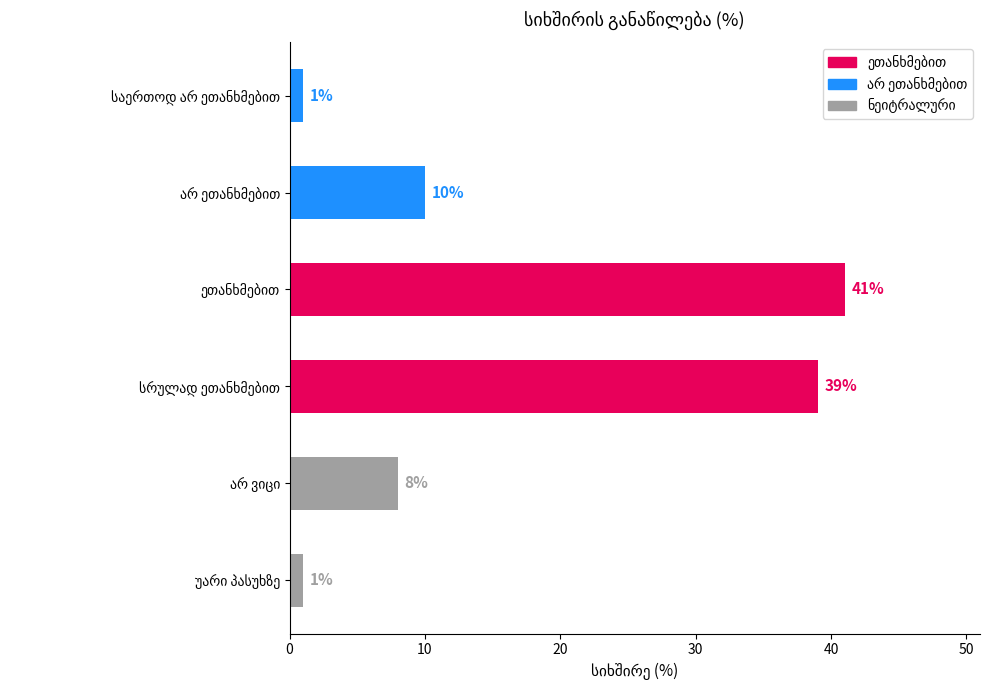

Reading top to bottom, transcribe all the data shown in this chart.

1	10	41	39	8	1